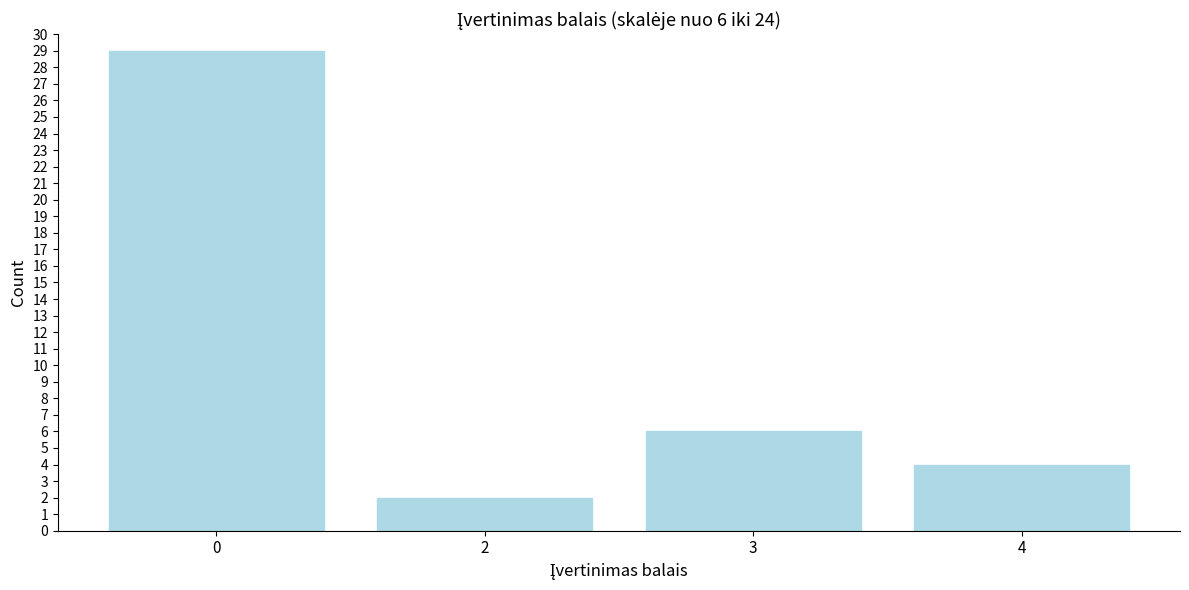

Reading left to right, list all the values displayed in this chart.

29	2	6	4